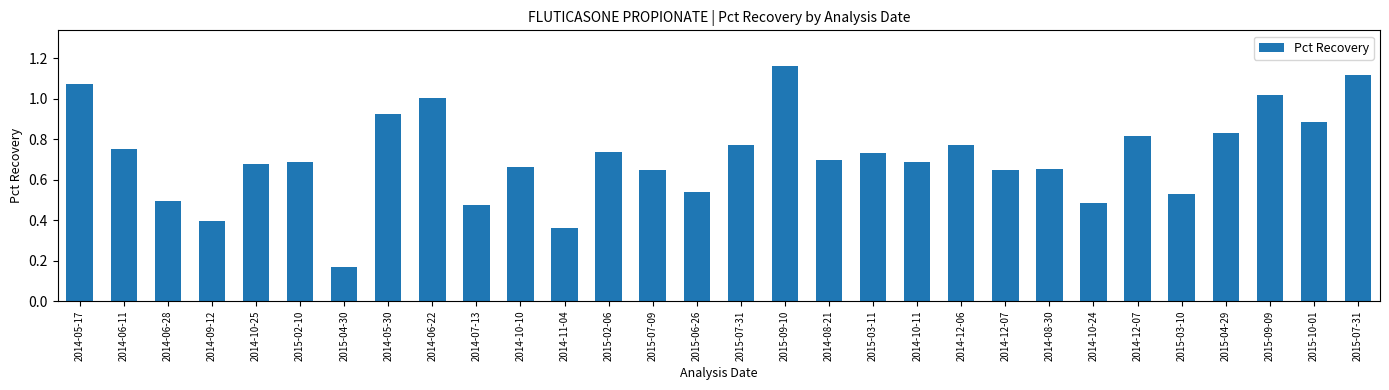

Rank the categories by value from lowest to highest.

2015-04-30, 2014-11-04, 2014-09-12, 2014-07-13, 2014-10-24, 2014-06-28, 2015-03-10, 2015-06-26, 2014-12-07, 2015-07-09, 2014-08-30, 2014-10-10, 2014-10-25, 2015-02-10, 2014-10-11, 2014-08-21, 2015-03-11, 2015-02-06, 2014-06-11, 2015-07-31, 2014-12-06, 2014-12-07, 2015-04-29, 2015-10-01, 2014-05-30, 2014-06-22, 2015-09-09, 2014-05-17, 2015-07-31, 2015-09-10